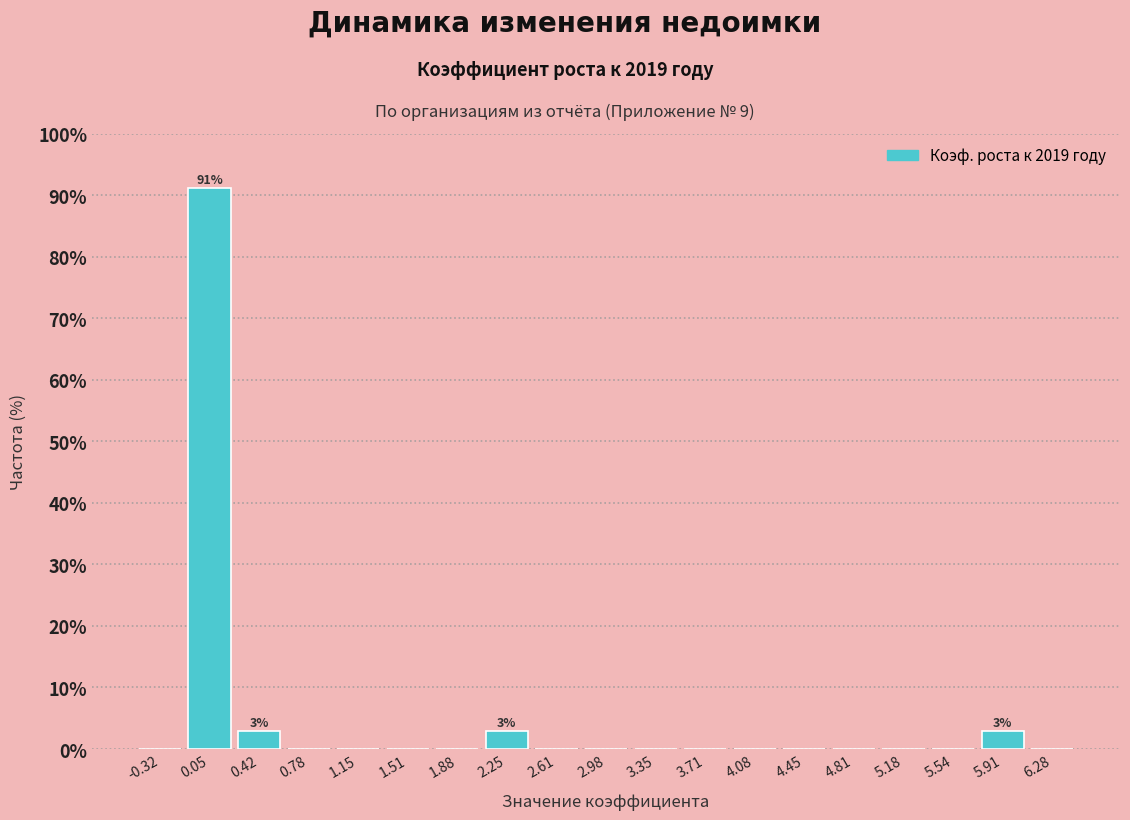

Which range on the x-axis has the tallest bar?

-0.15 to 0.25